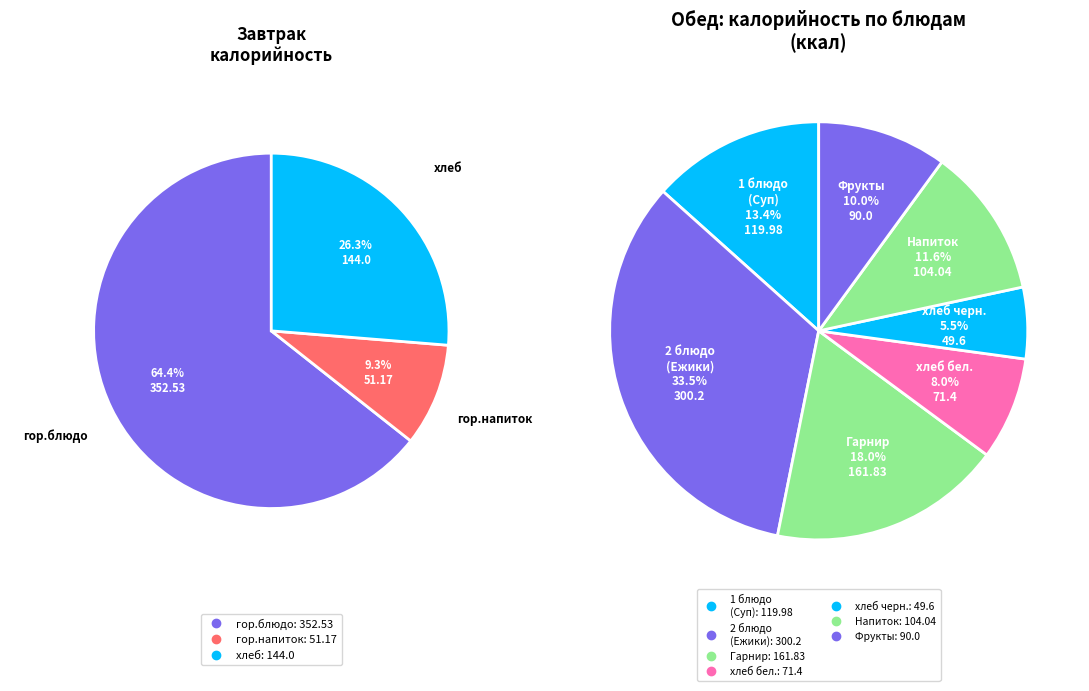

Count the number of slices in the pie.

10